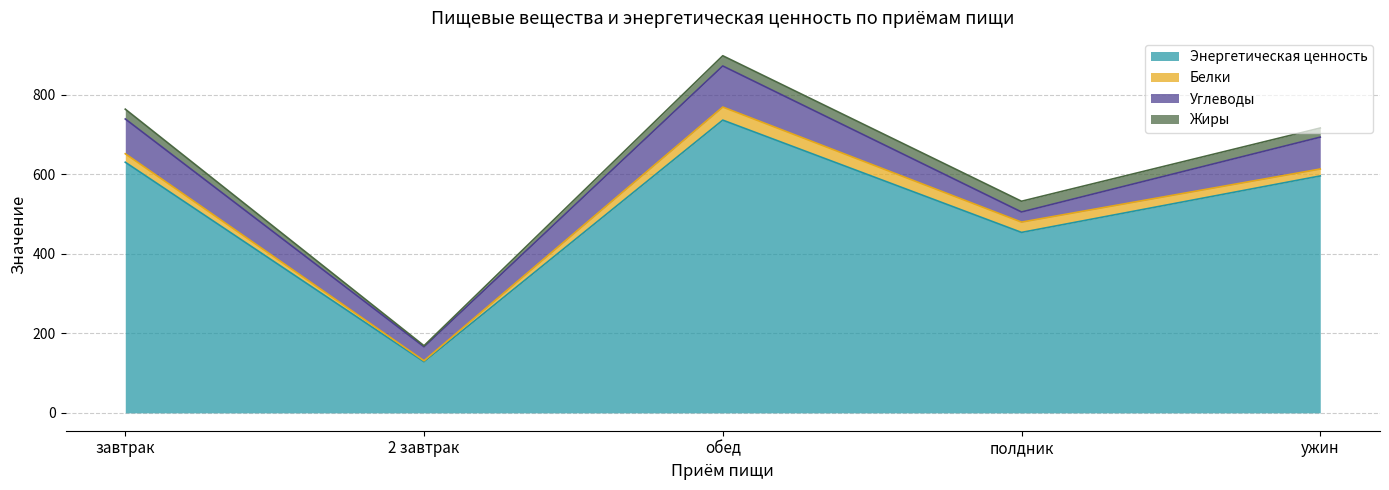

Reading left to right, list all the values displayed in this chart.

Энергетическая ценность: завтрак=630.5	2 завтрак=128.5	обед=736.4	полдник=453.9	ужин=596.0
Белки: завтрак=21.3	2 завтрак=2.5	обед=32.9	полдник=25.9	ужин=17.4
Углеводы: завтрак=87.5	2 завтрак=35.2	обед=103.3	полдник=25.5	ужин=80.2
Жиры: завтрак=24.7	2 завтрак=2.7	обед=25.7	полдник=27.0	ужин=22.9